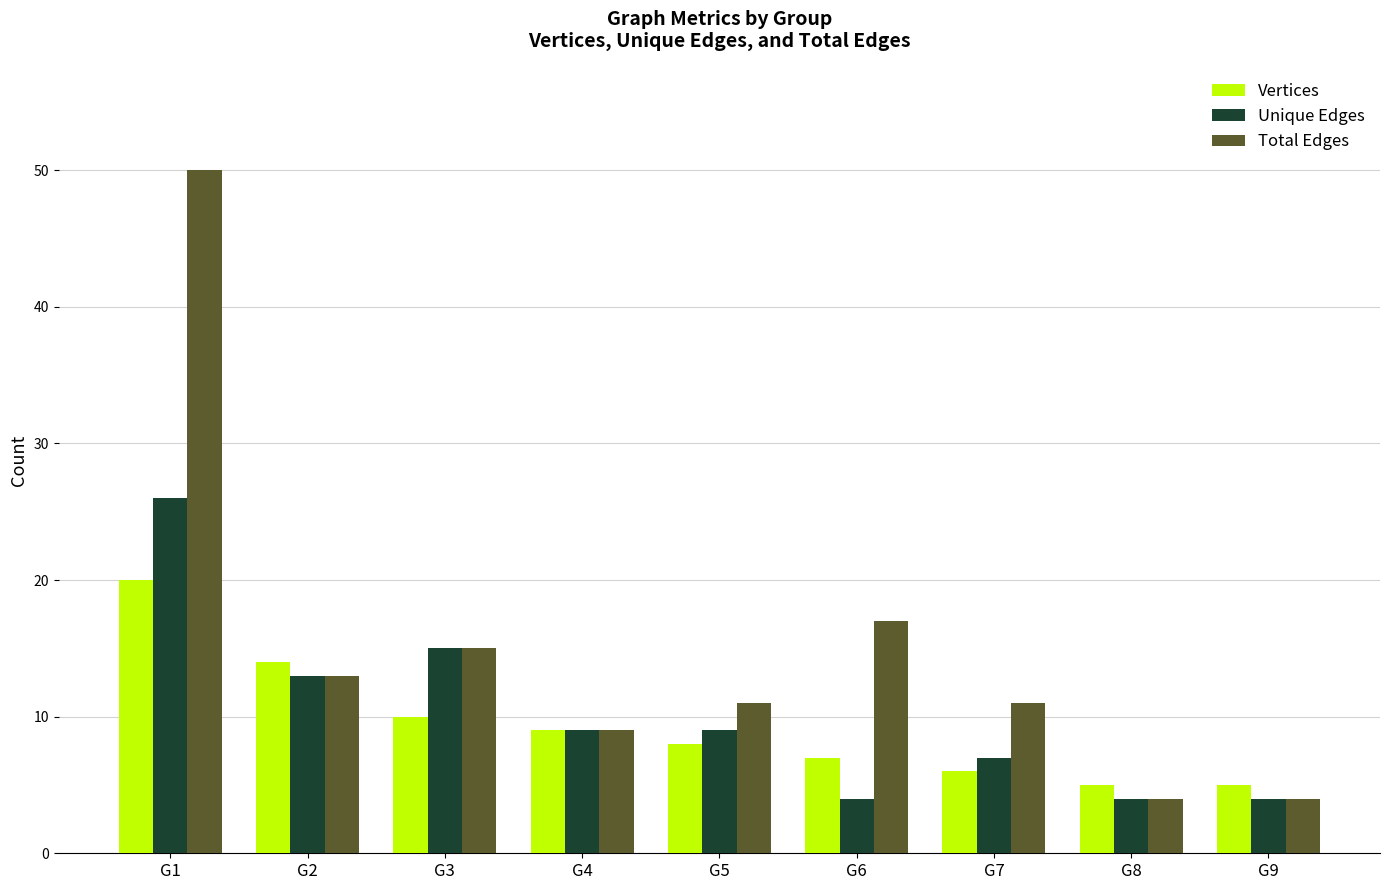

What are all the series names shown in the legend?

Vertices, Unique Edges, Total Edges